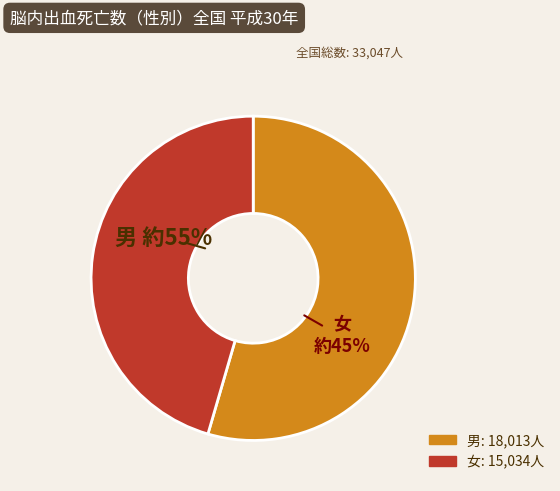

Is the sum of 男 and 女 greater than half?

Yes